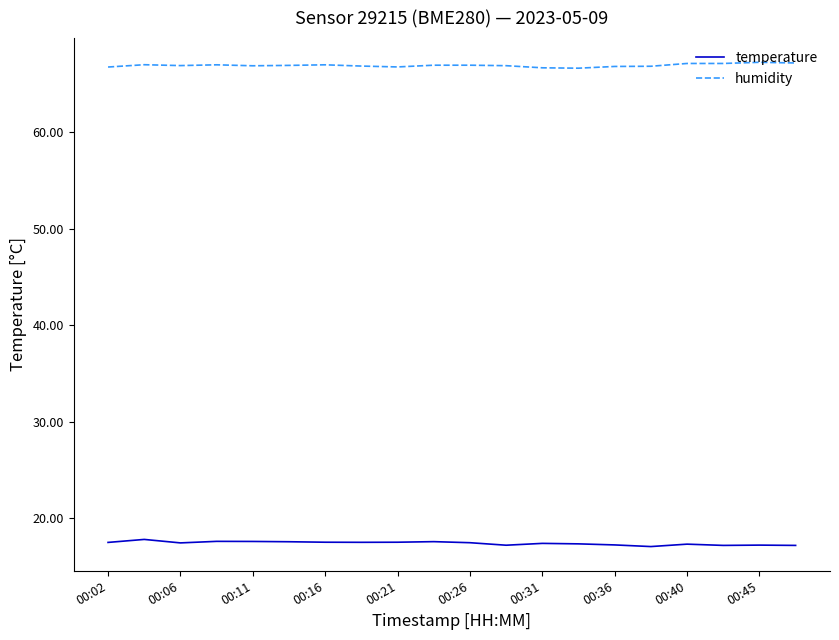

What is the minimum value shown in the chart?

17.1